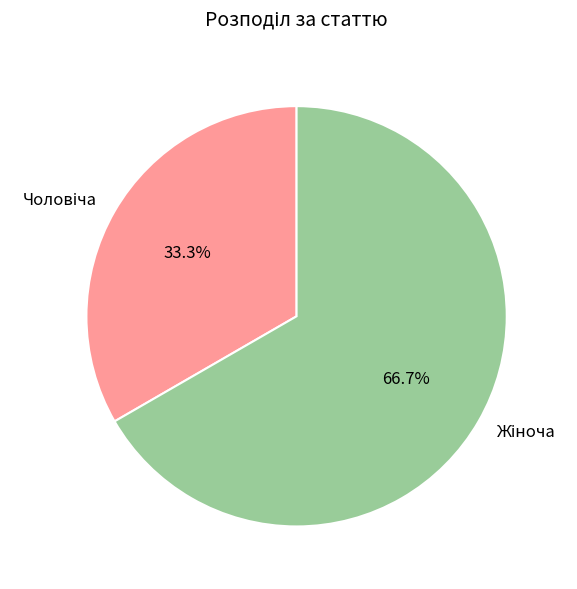

Does any single category account for the majority?

Yes